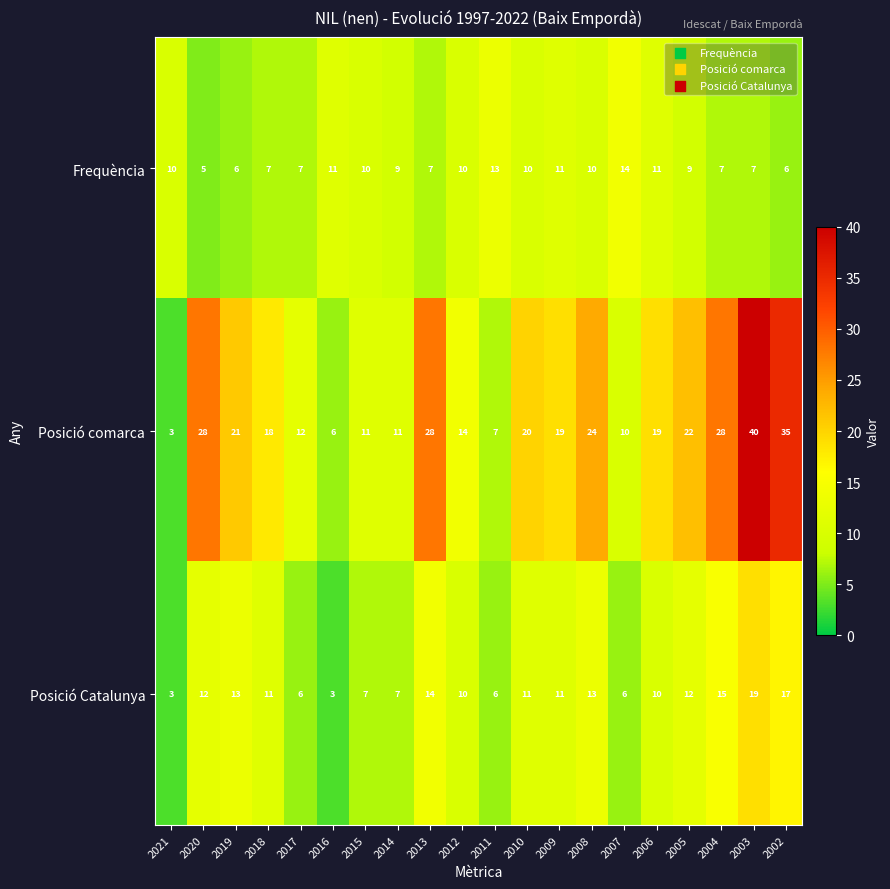

What is the difference between the maximum and minimum values in the Posició Catalunya series?

16